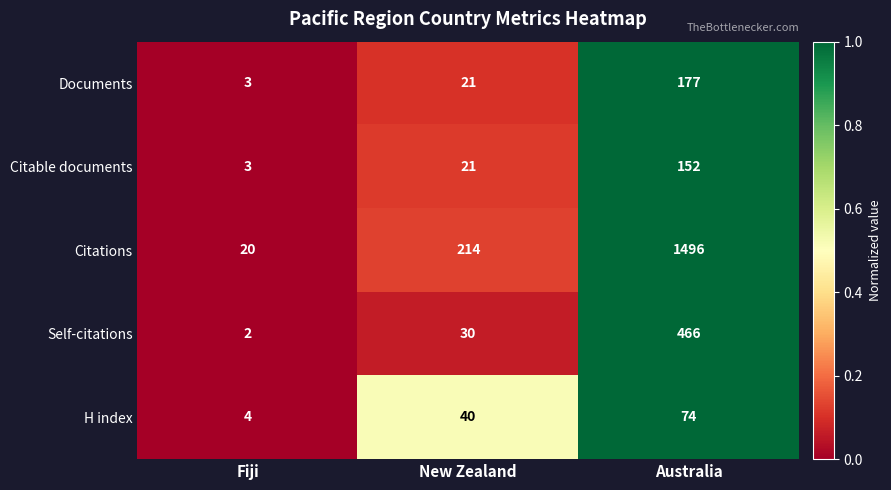

What is the difference between the Citable documents values at Fiji and New Zealand?

18